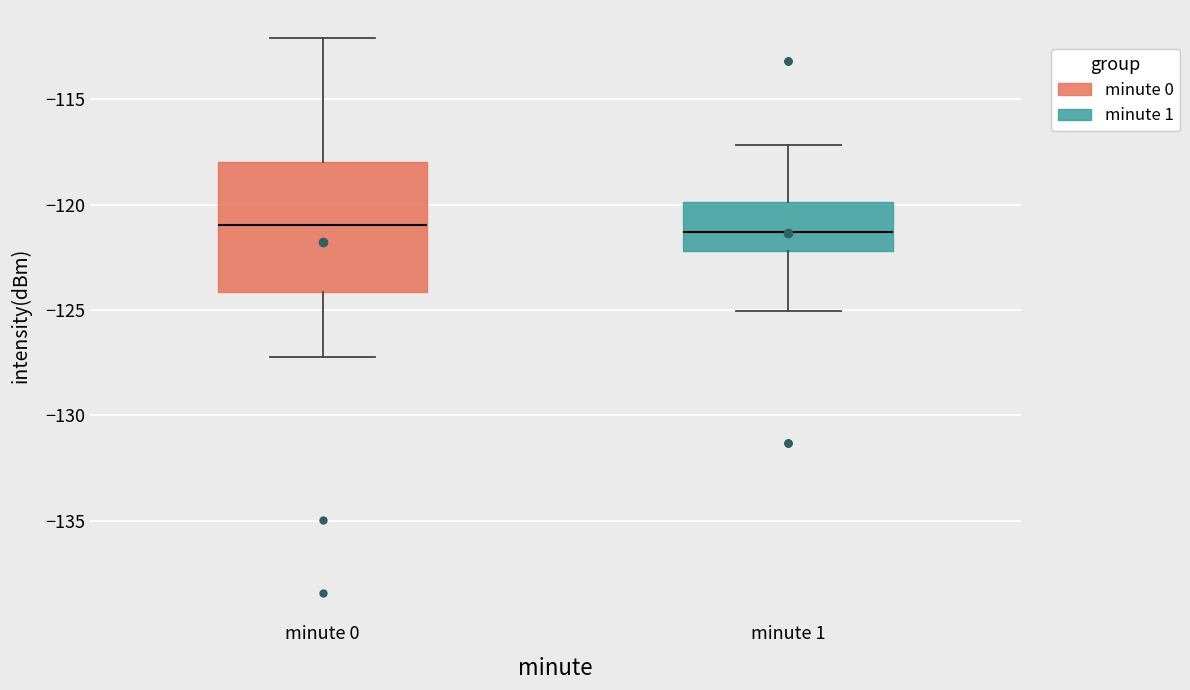

Where does the lower whisker of the box for minute 0 end on the y-axis? The values are not printed on the chart, so give them approximately, as read against the axis.

-127.0